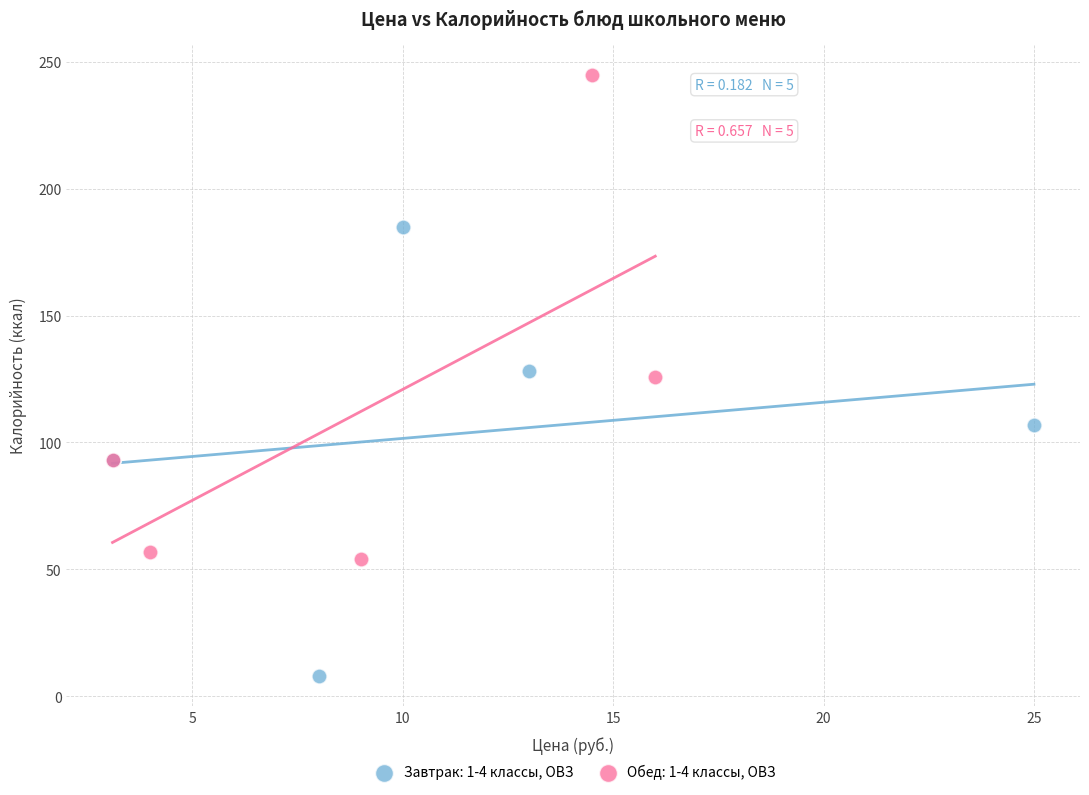

Which series contains the highest Y value?

Обед: 1-4 классы, ОВЗ